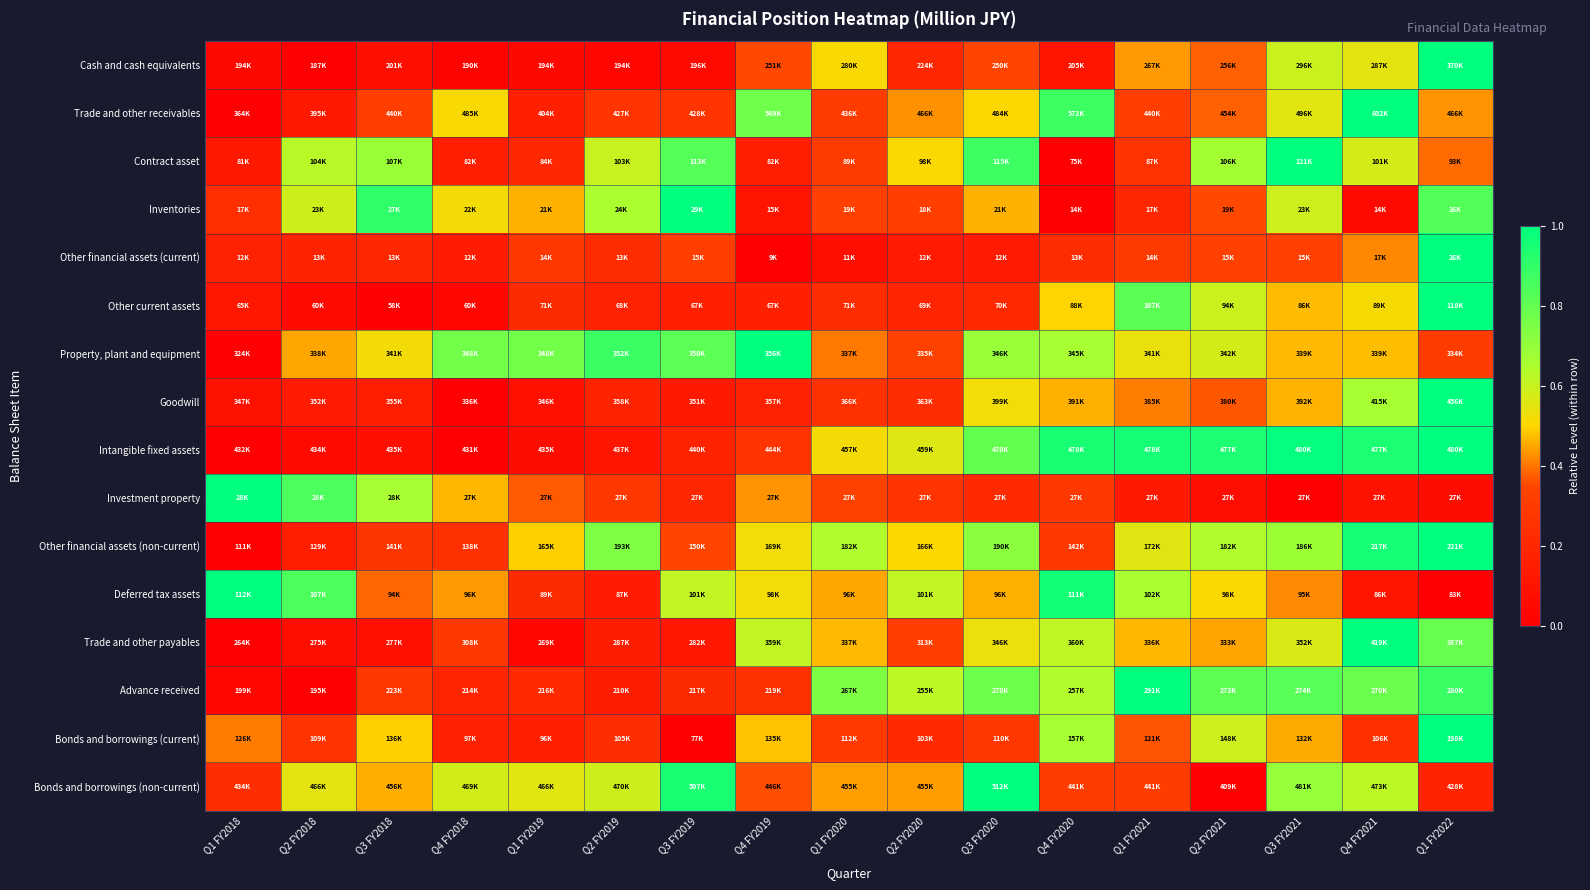

At which category is the sum across all series the highest?

Q1 FY2022